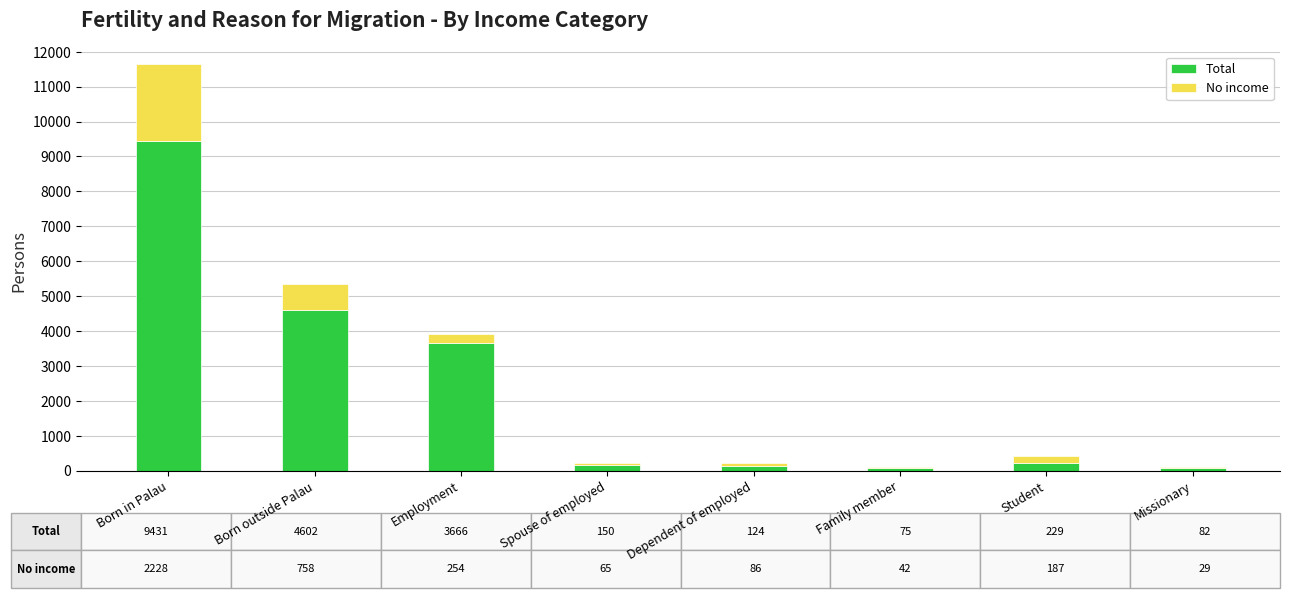

The value of Total at Born in Palau is 3355. True or false?

False